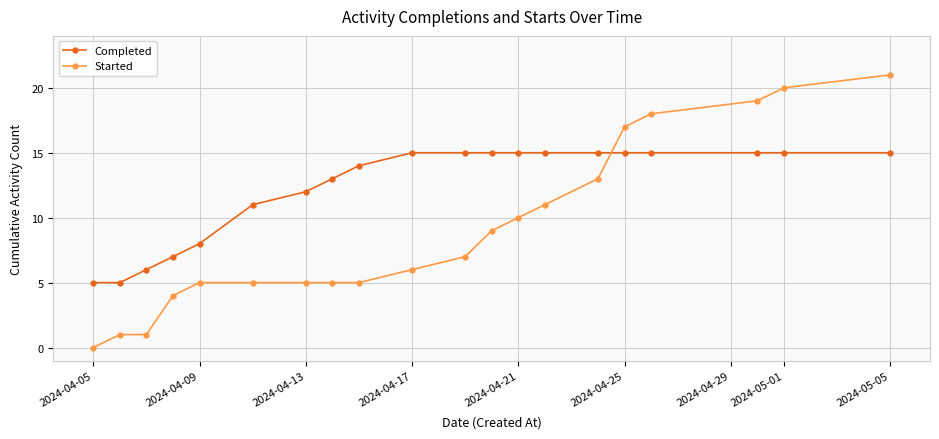

What is the value of the Completed point at the 3rd from the left?

6